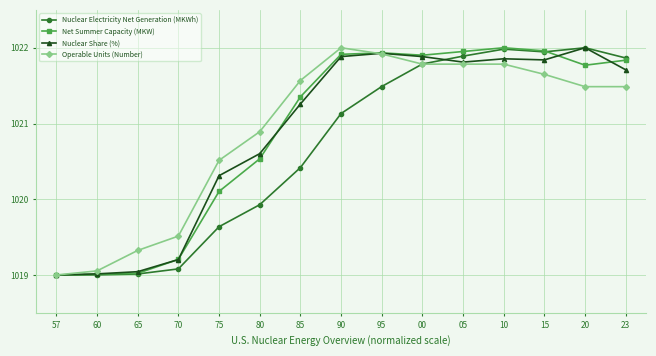

What is the difference between the highest and lowest values at 23?

0.4